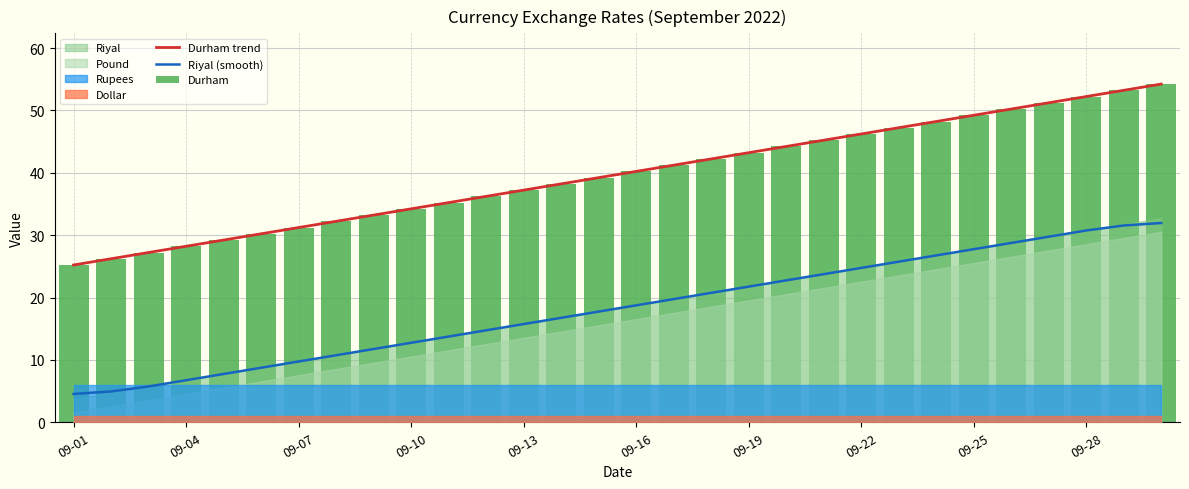

What is the lowest value of the Durham trend series?

25.2